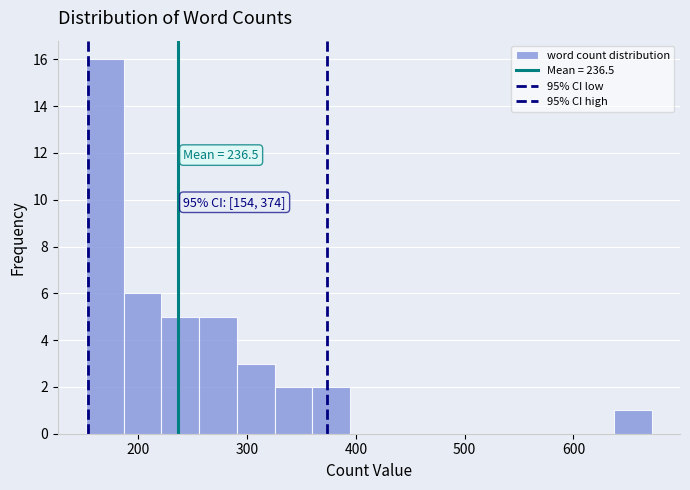

Around what value on the x-axis is the tallest bar? Give the approximate position of its centre, as read against the axis.

170